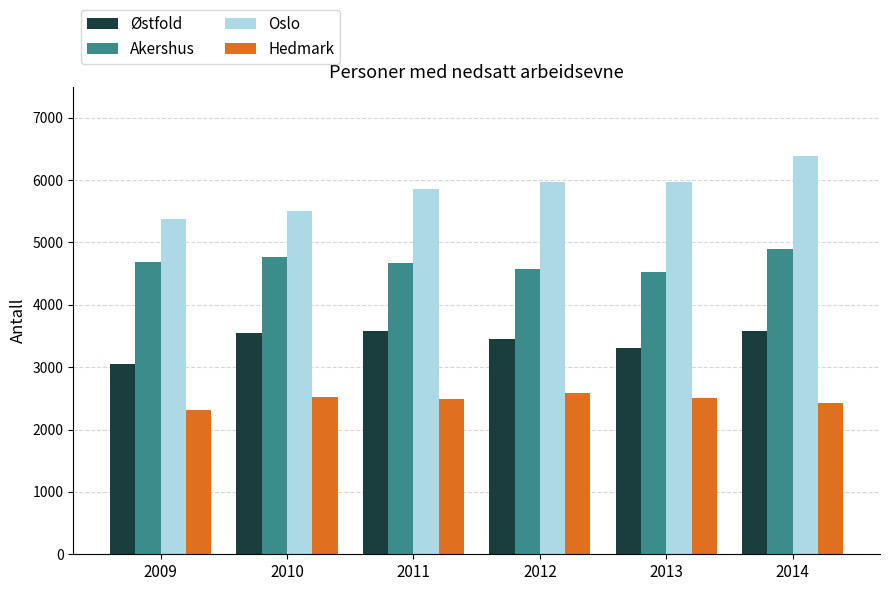

At how many categories does at least one series exceed 5211?

6